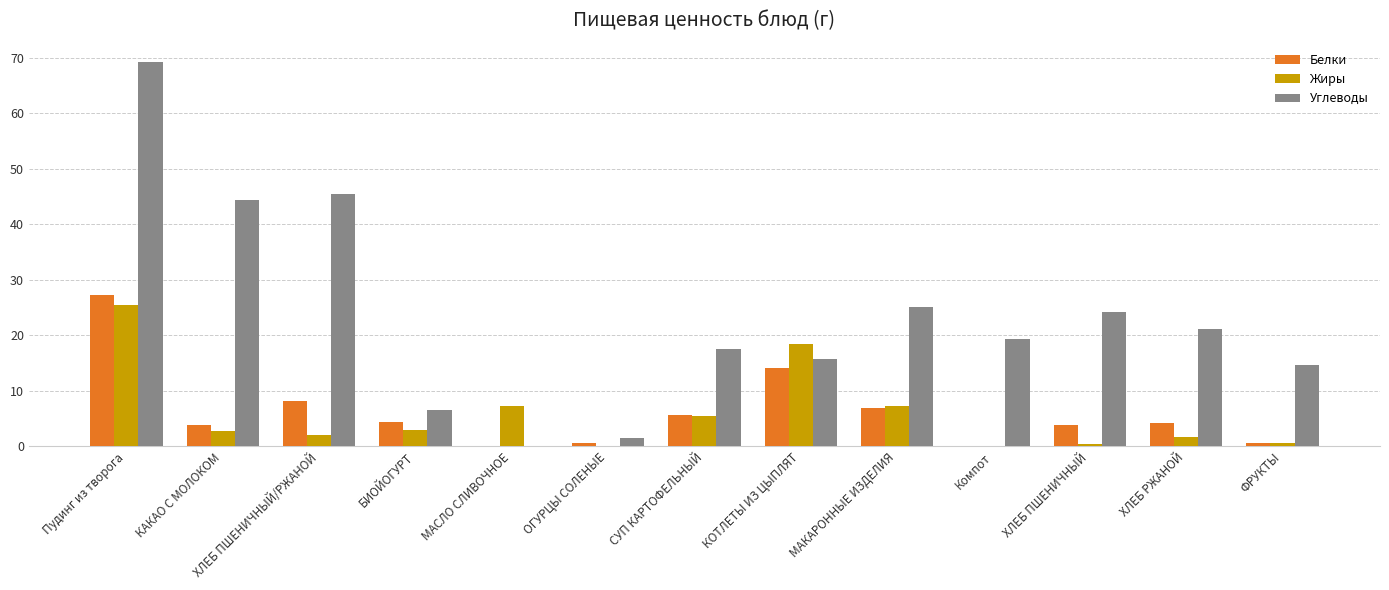

Between БИОЙОГУРТ and СУП КАРТОФЕЛЬНЫЙ, which series saw the biggest shift?

Углеводы